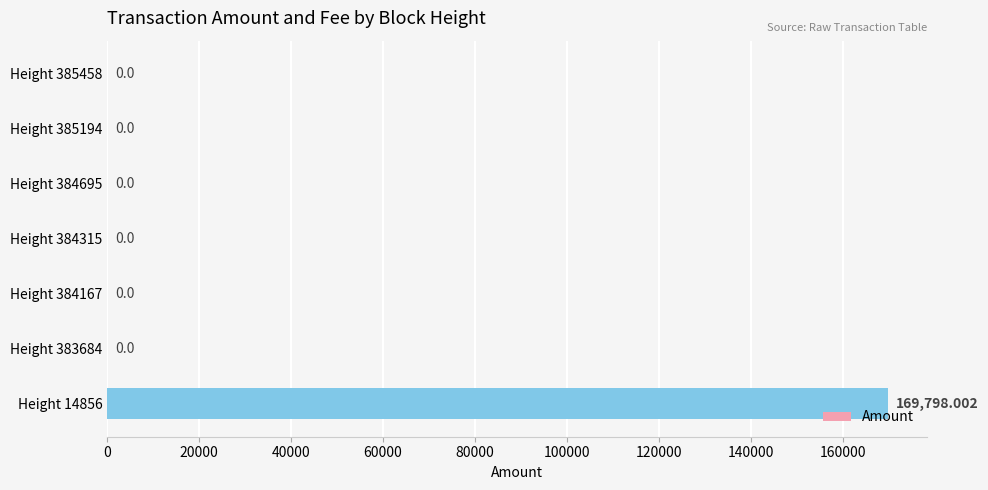

What is the change in value from Height 383684 to Height 14856?

+169798.0